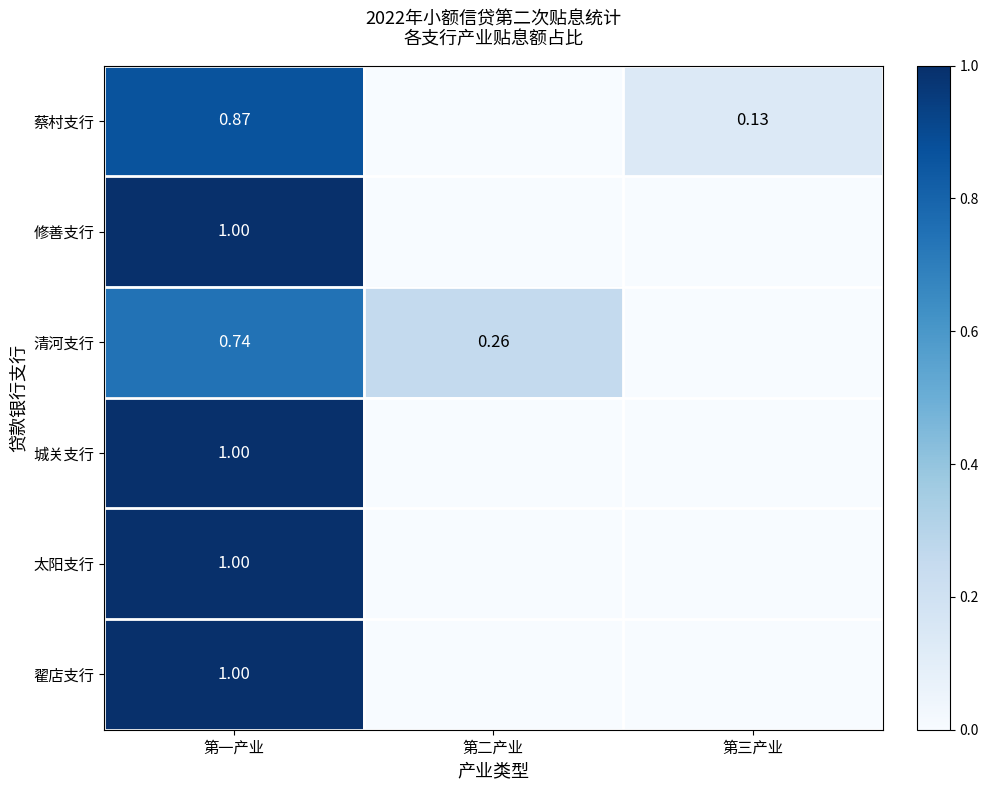

Between 第三产业 and 第一产业, which is larger?

第一产业